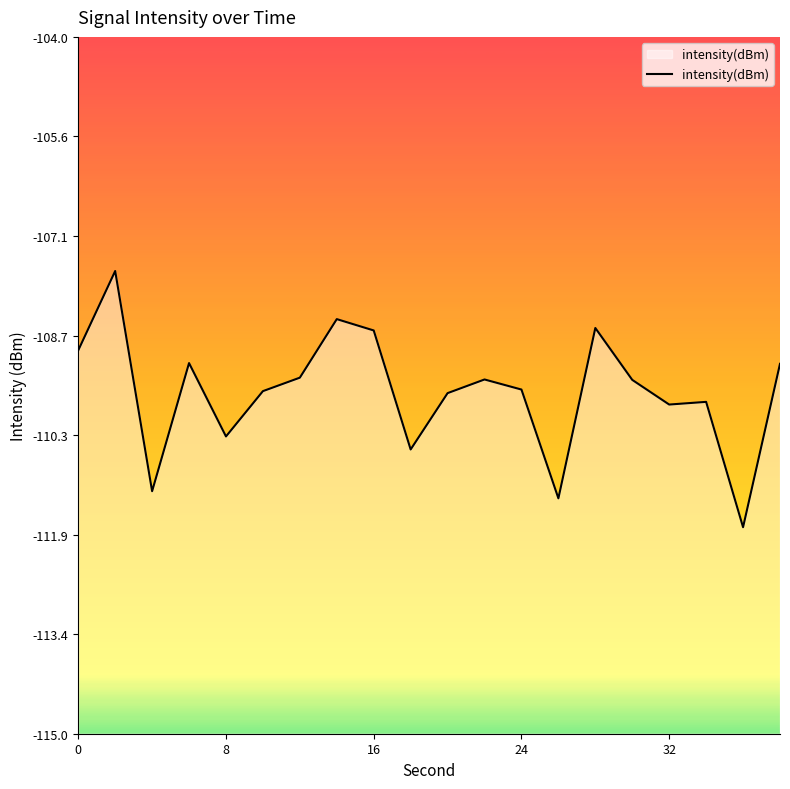

Does the chart have visible grid lines?

No